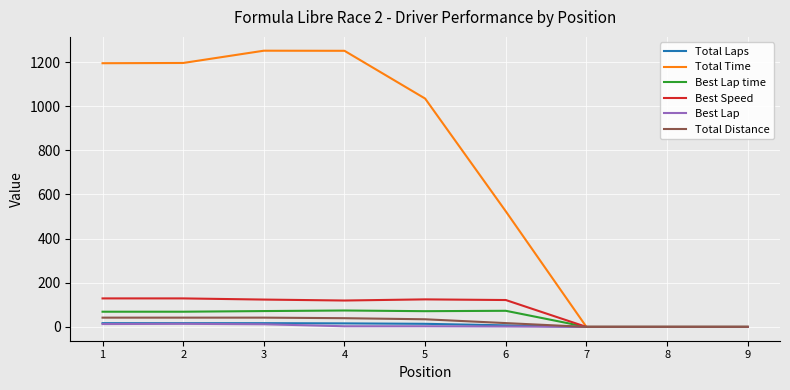

What is the maximum value shown in the chart?

1251.4